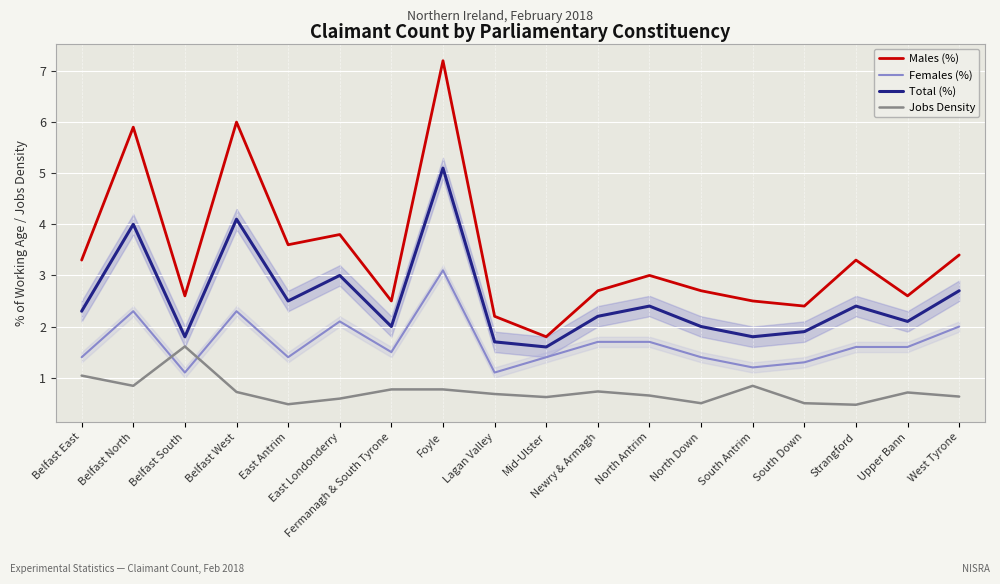

What is the difference between the Males (%) values at Belfast South and Belfast East?

0.7